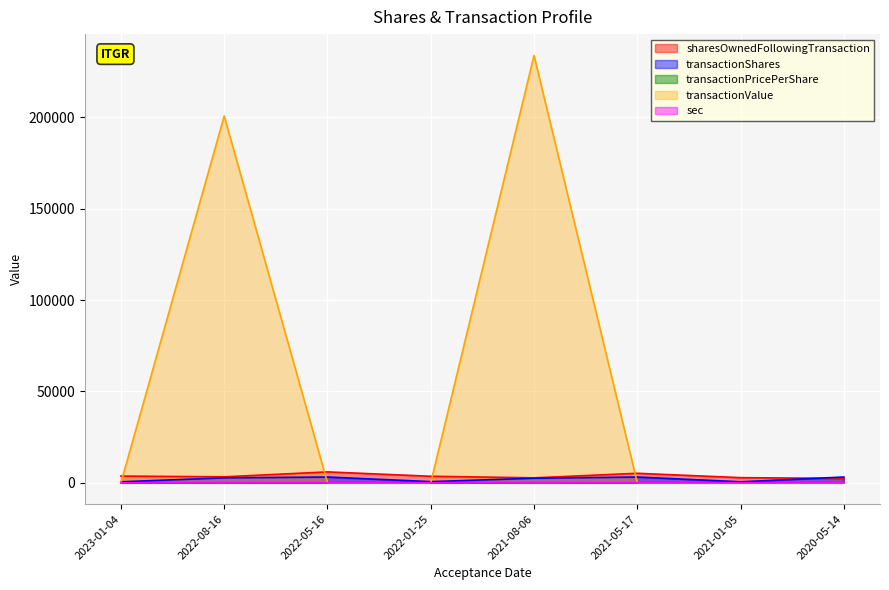

What is the difference between the highest and lowest values at 2022-01-25?

3575.0